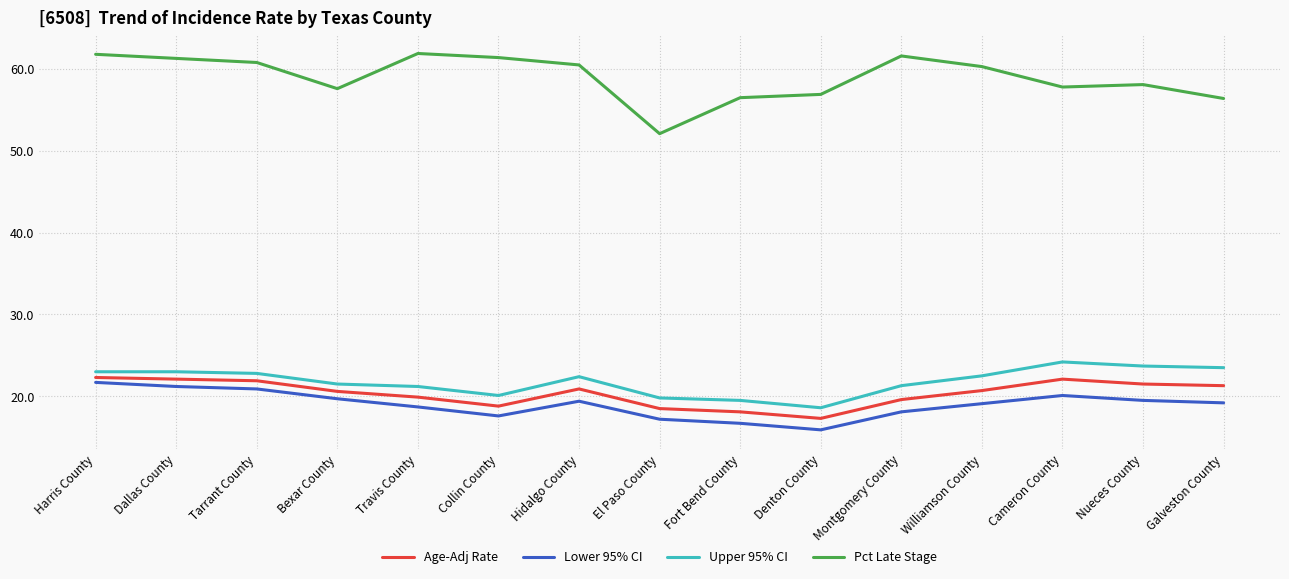

Which category has the lowest value in the Upper 95% CI series?

Denton County